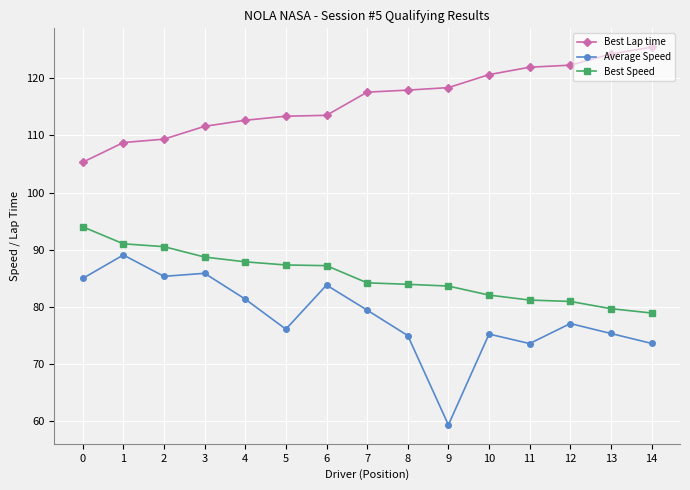

How many lines are shown in the chart?

3